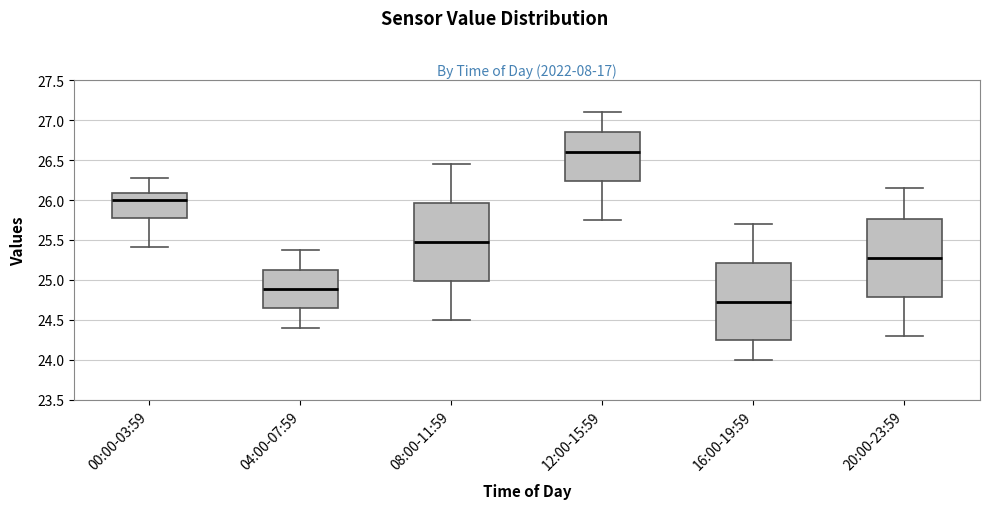

Reading left to right, read every box against the y-axis: the position of its median line, the range the box covers, and the ends of its whiskers. The values are not printed on the chart, so give them approximately, as read against the axis.

00:00-03:59: median 26.00, box 25.80 to 26.10, whiskers 25.40 to 26.30
04:00-07:59: median 24.90, box 24.65 to 25.15, whiskers 24.40 to 25.40
08:00-11:59: median 25.50, box 25.00 to 25.95, whiskers 24.50 to 26.45
12:00-15:59: median 26.60, box 26.25 to 26.85, whiskers 25.75 to 27.10
16:00-19:59: median 24.75, box 24.25 to 25.20, whiskers 24.00 to 25.70
20:00-23:59: median 25.30, box 24.80 to 25.75, whiskers 24.30 to 26.15